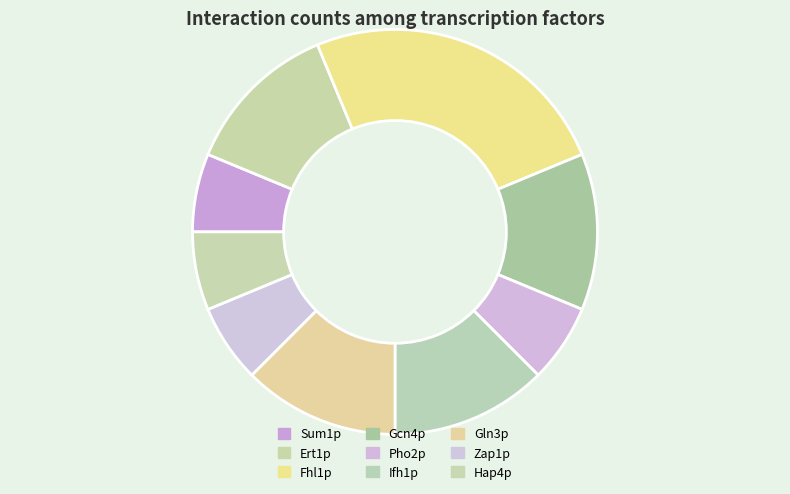

Rank the categories by value from highest to lowest.

Fhl1p, Ert1p, Gcn4p, Ifh1p, Gln3p, Sum1p, Pho2p, Zap1p, Hap4p